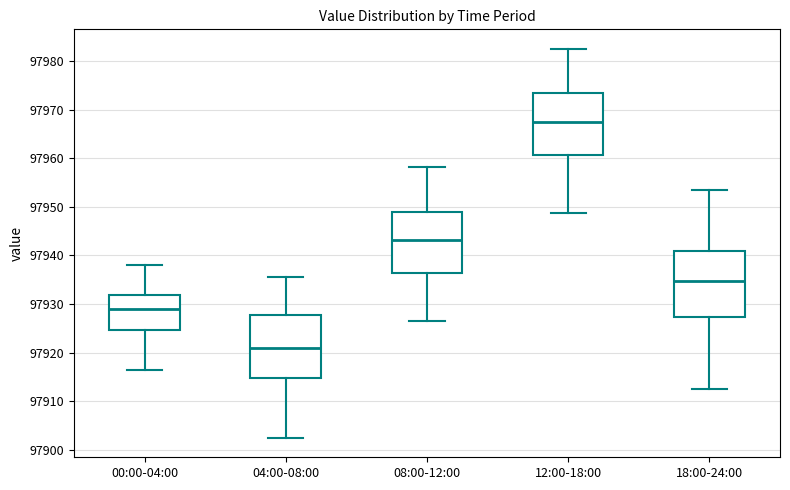

Reading left to right, read every box against the y-axis: the position of its median line, the range the box covers, and the ends of its whiskers. The values are not printed on the chart, so give them approximately, as read against the axis.

00:00-04:00: median 97929, box 97925 to 97932, whiskers 97916 to 97938
04:00-08:00: median 97921, box 97915 to 97928, whiskers 97902 to 97936
08:00-12:00: median 97943, box 97936 to 97949, whiskers 97926 to 97958
12:00-18:00: median 97968, box 97961 to 97974, whiskers 97949 to 97983
18:00-24:00: median 97935, box 97927 to 97941, whiskers 97913 to 97954